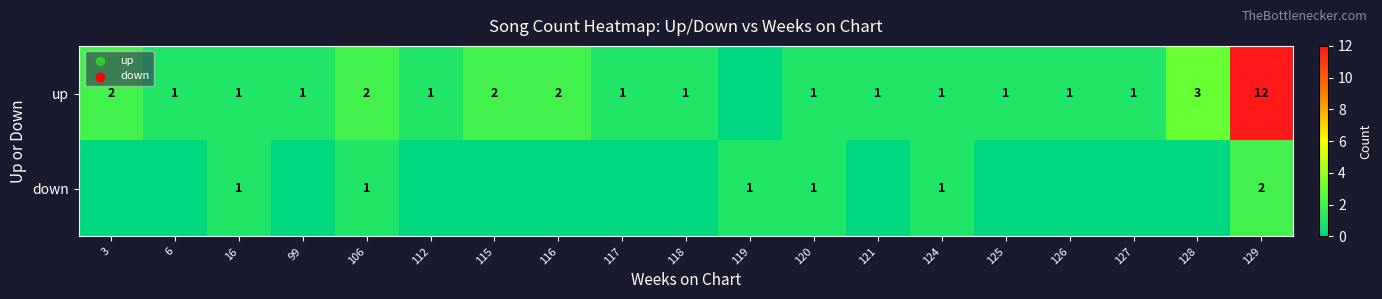

Between 106 and 120, which series saw the biggest shift?

up